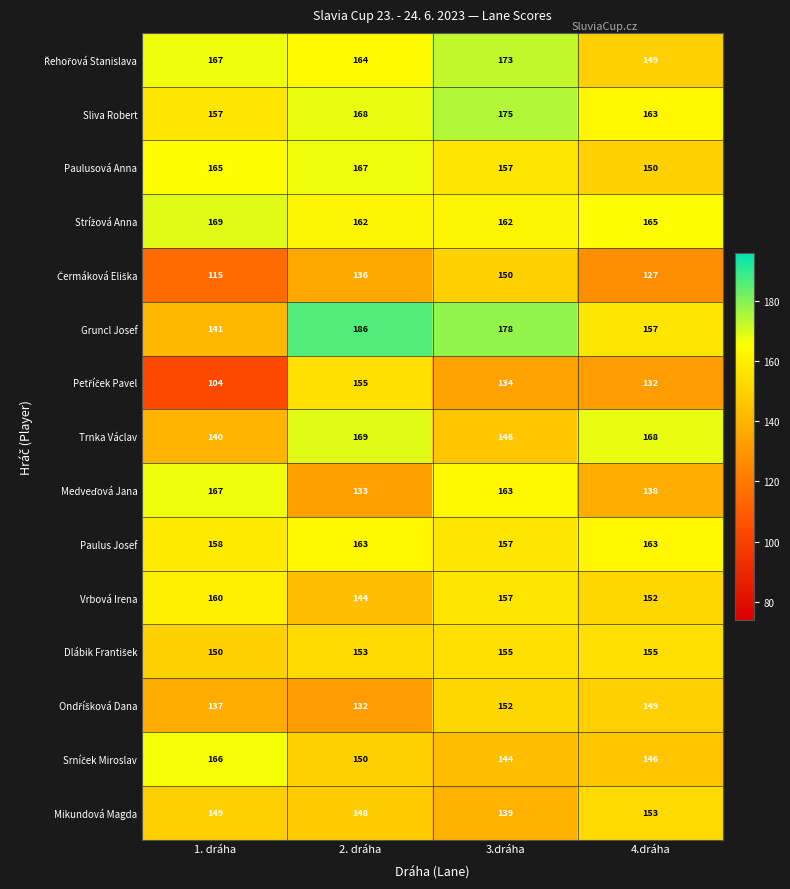

What is the spread (max minus min) of values at 2. dráha?

54